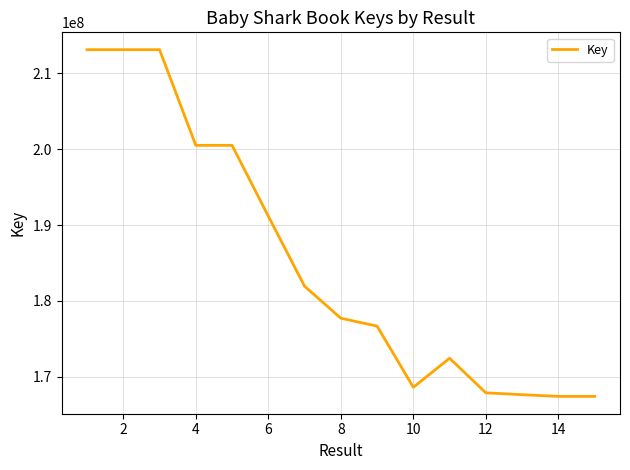

What is the difference between the maximum and minimum values?

45688809